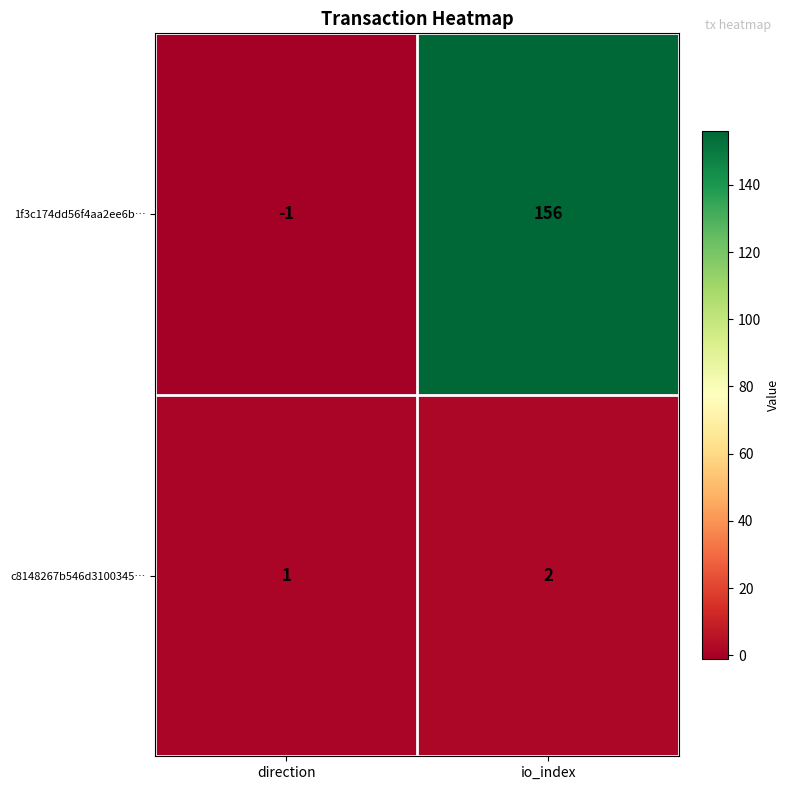

True or false: c8148267b546d3100345… has a value of 1 at io_index.

False